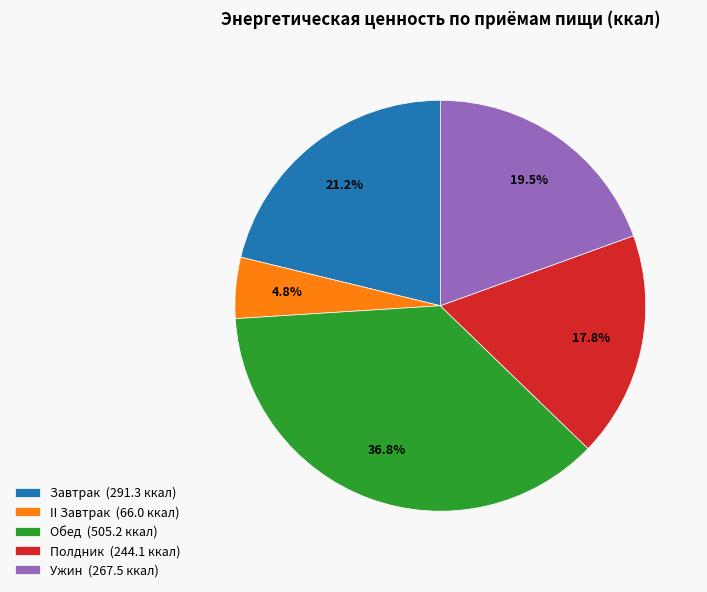

Combined, do Обед and II Завтрак account for over 50%?

No